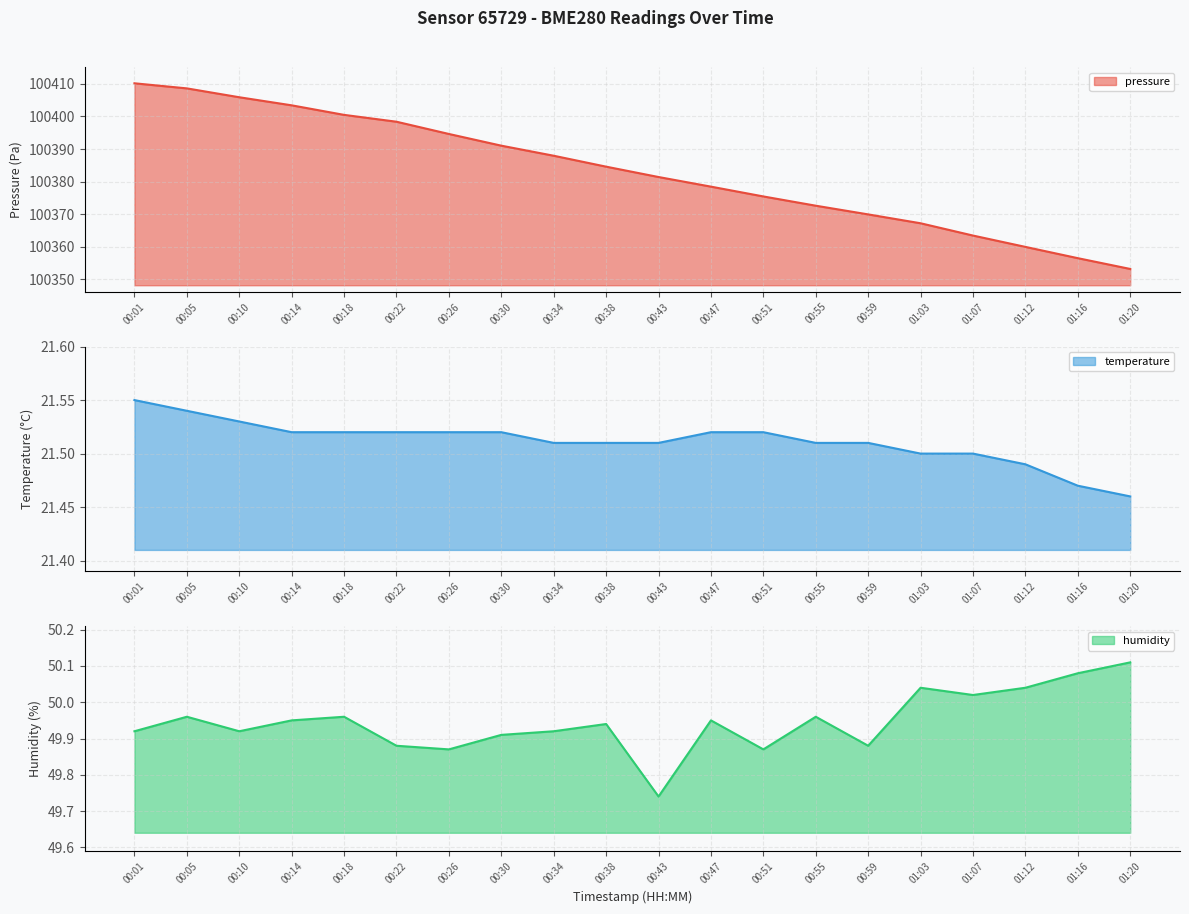

At how many categories does at least one series exceed 58504?

20